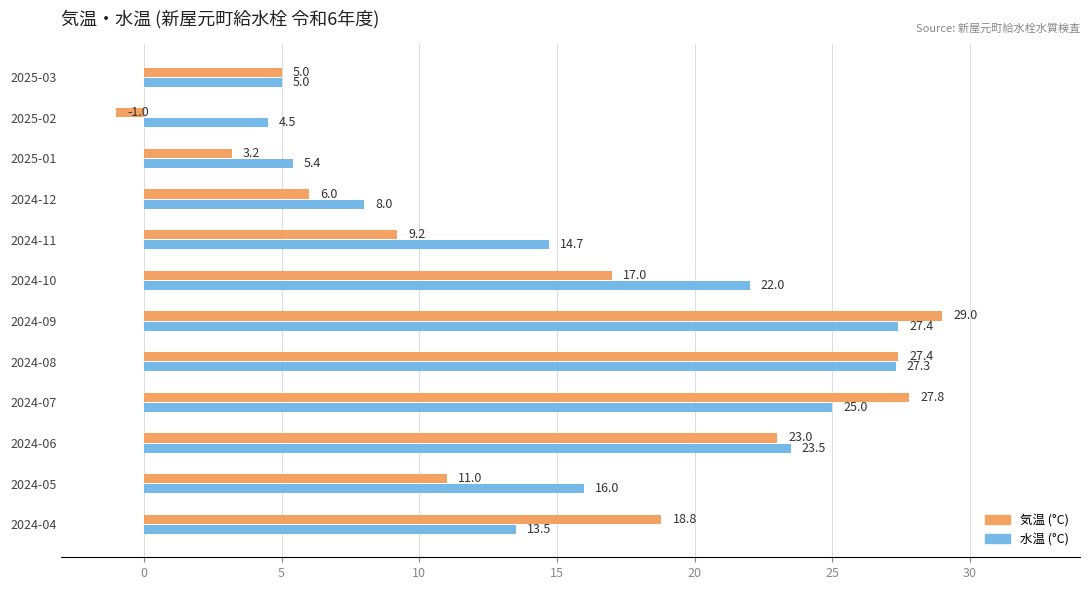

At which label is 気温 (°C) closest to 14?

2024-05